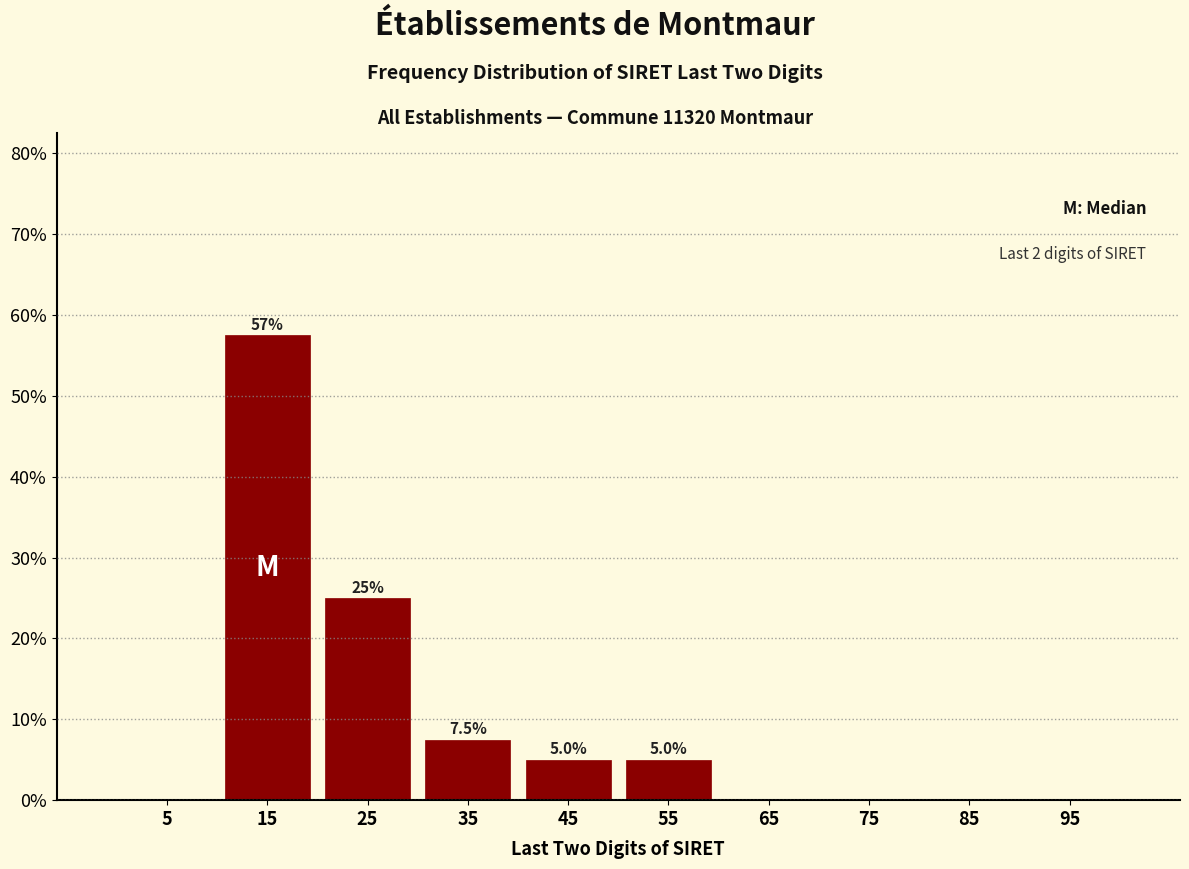

Which range on the x-axis has the tallest bar?

10 to 20